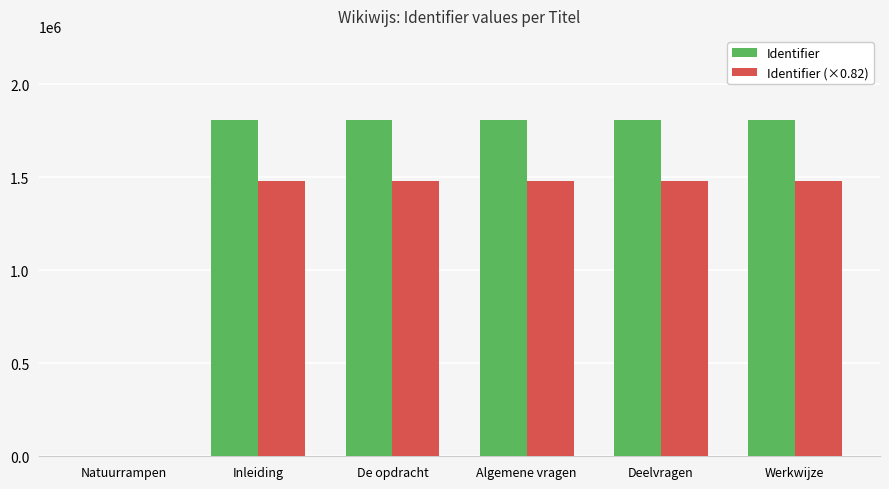

How many data points does each series have?

6